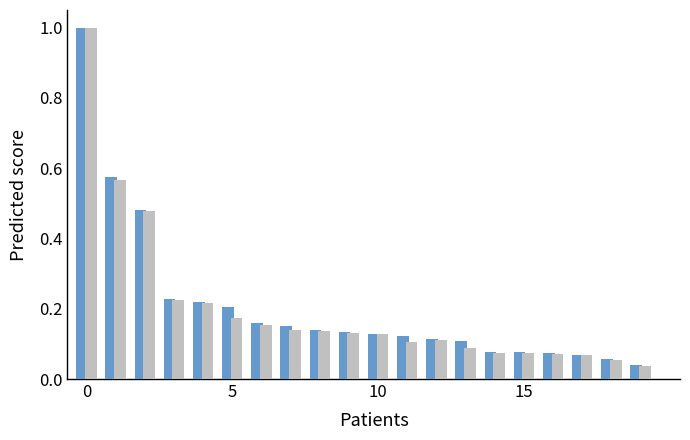

What is the greatest value displayed?

1.0